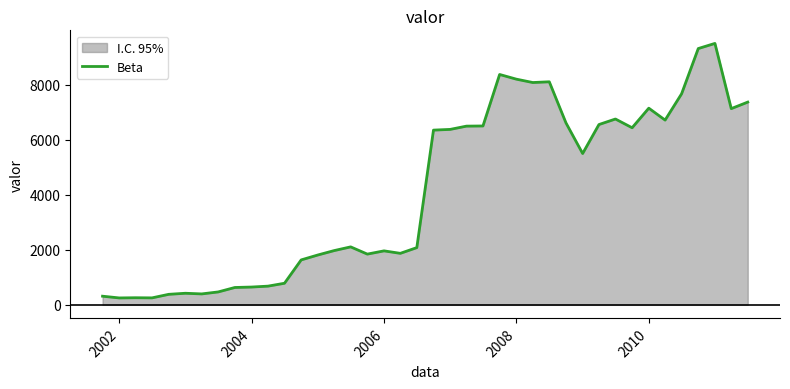

How many interior local peaks (higher than both neighbors) does the data have?

9